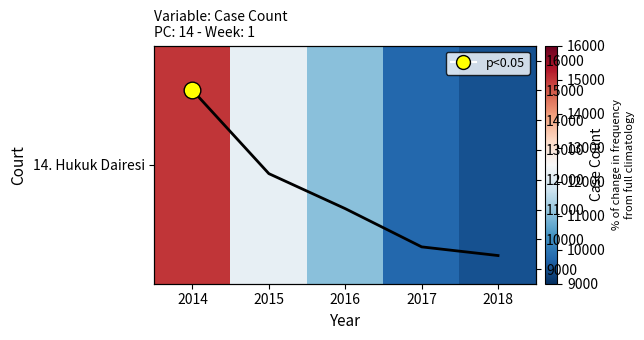

Which category has the lowest value across all series?

2018